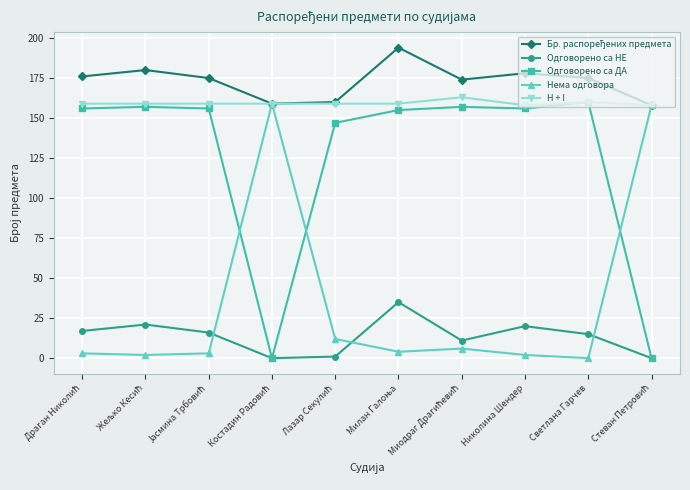

How many intersections are there between Нема одговора and Одговорено са ДА?

3